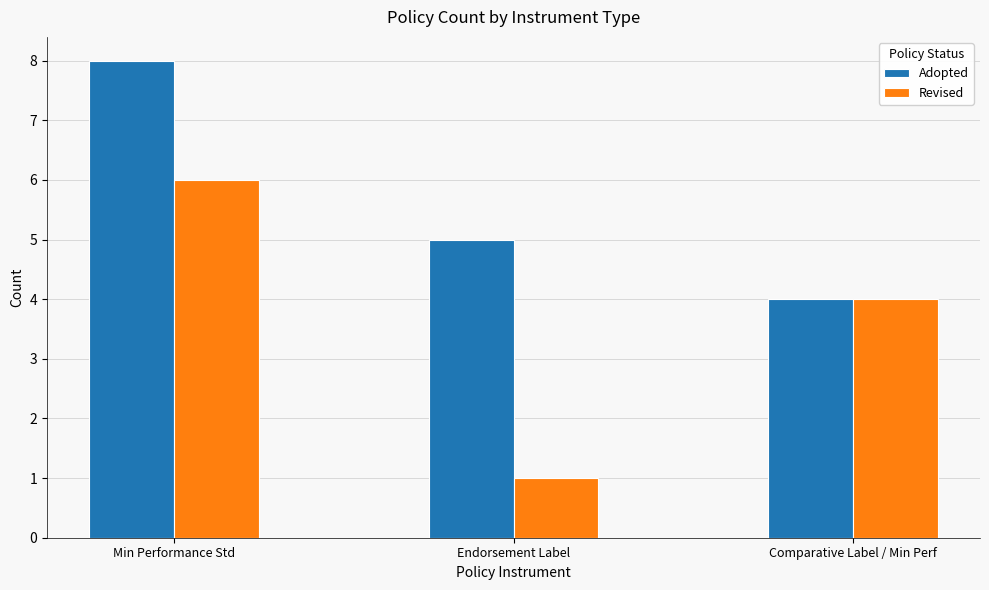

Between Min Performance Std and Endorsement Label, which series saw the biggest shift?

Revised